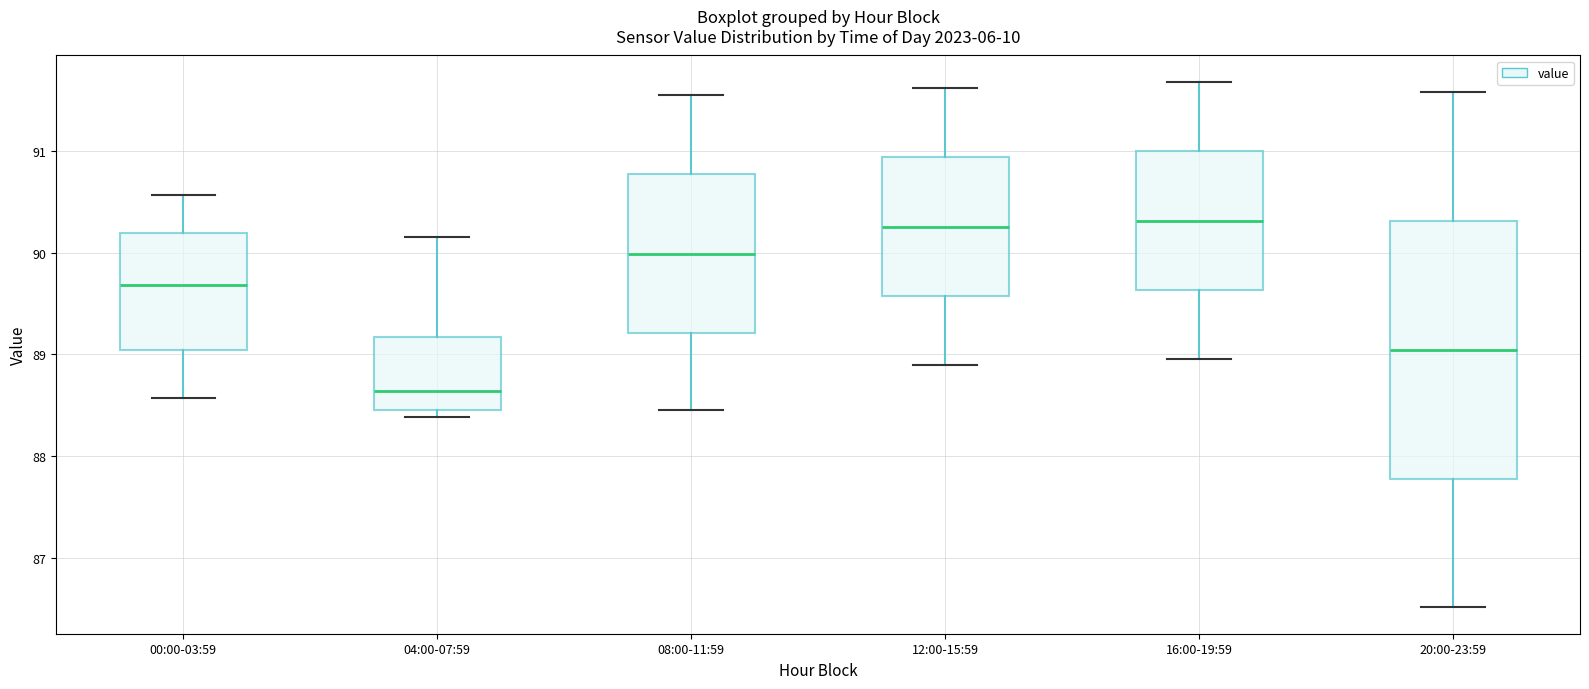

Comparing the boxes themselves (not the whiskers), which one is the tallest?

20:00-23:59